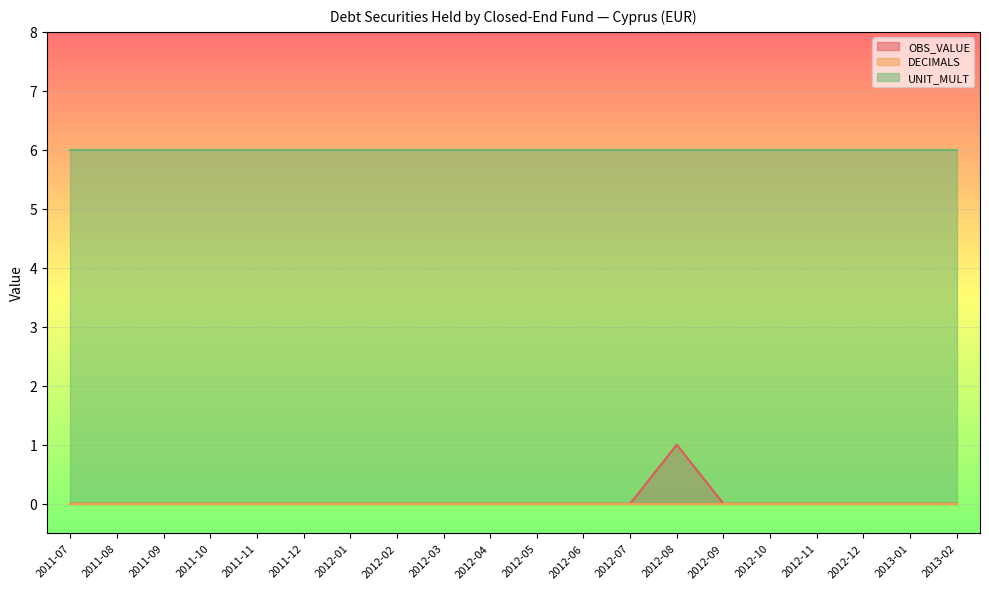

Rank the series by their maximum value, from highest to lowest.

UNIT_MULT, OBS_VALUE, DECIMALS